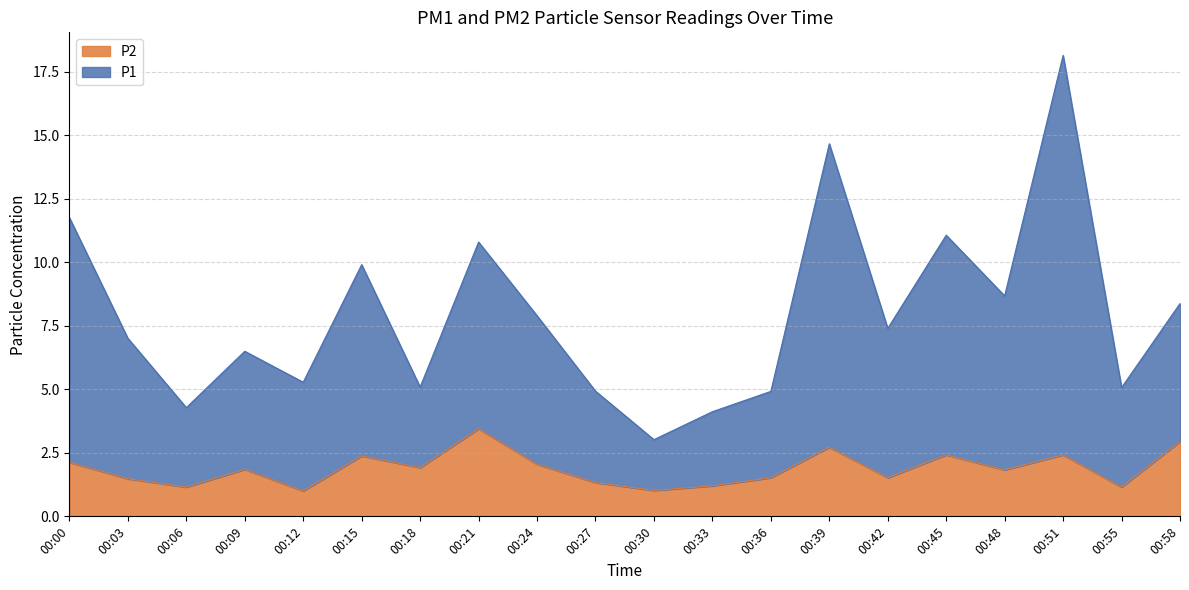

True or false: P1 has a value of 11.1 at 00:45.

True